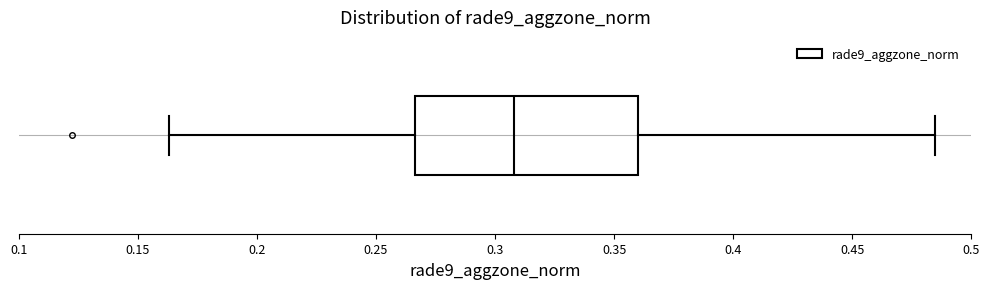

Transcribe this box plot: give where the median line is, the range the box spans, and where the two whiskers end, as read against the x-axis. The values are not printed on the chart, so give them approximately, as read against the axis.

median 0.310, box 0.265 to 0.360, whiskers 0.165 to 0.485